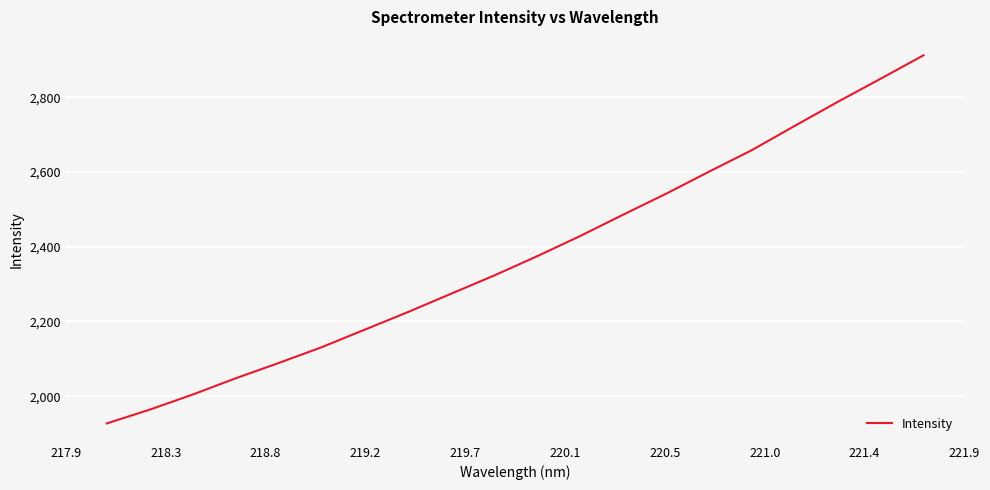

What is the maximum value shown in the chart?

2912.1